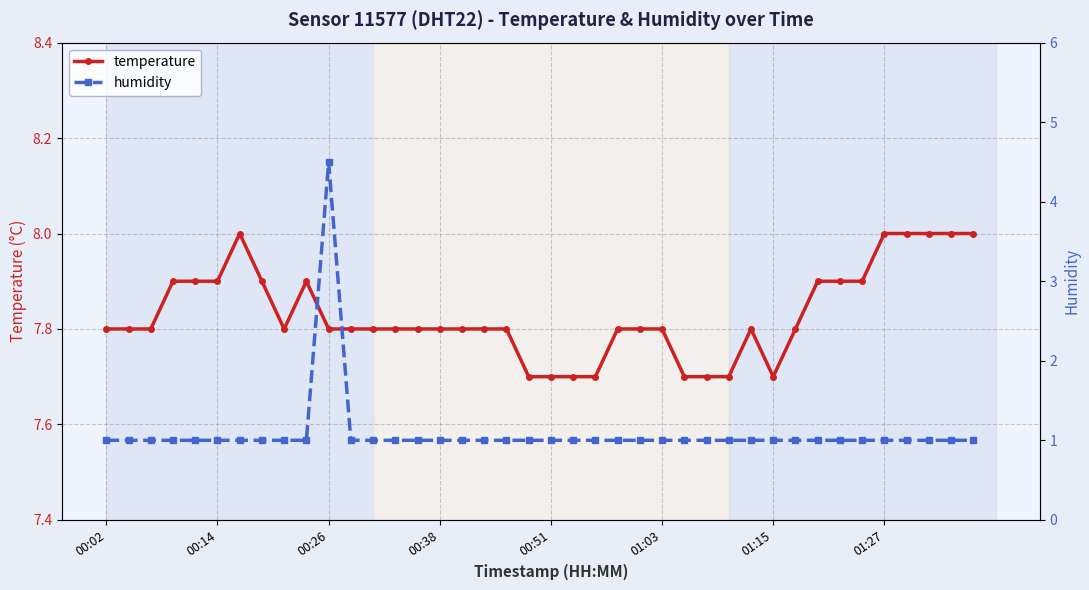

What is the minimum value for temperature?

7.7